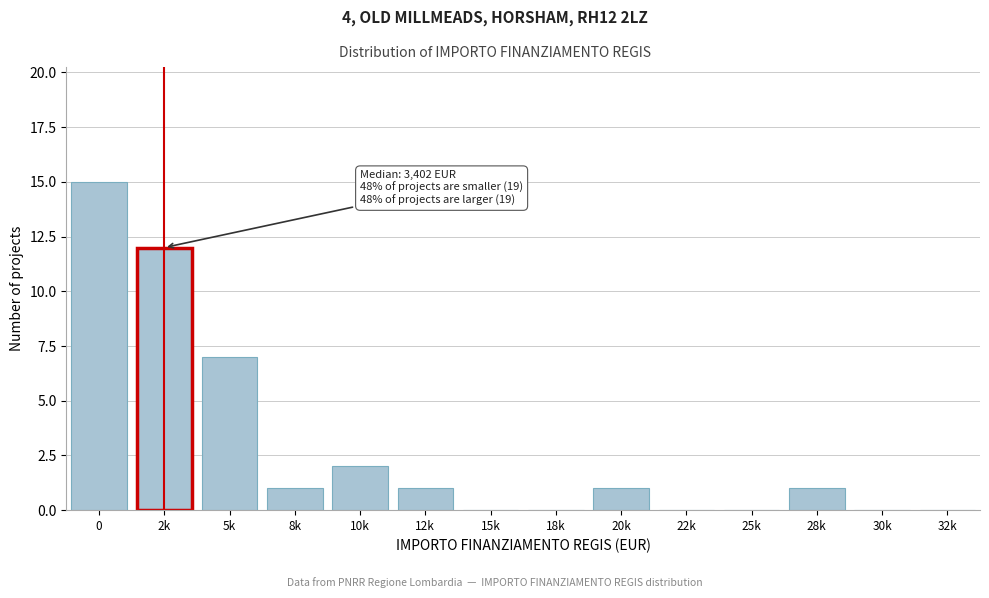

Reading left to right, transcribe all the data shown in this chart.

0=15	2k=12	5k=7	8k=1	10k=2	12k=1	15k=0	18k=0	20k=1	22k=0	25k=0	28k=1	30k=0	32k=0